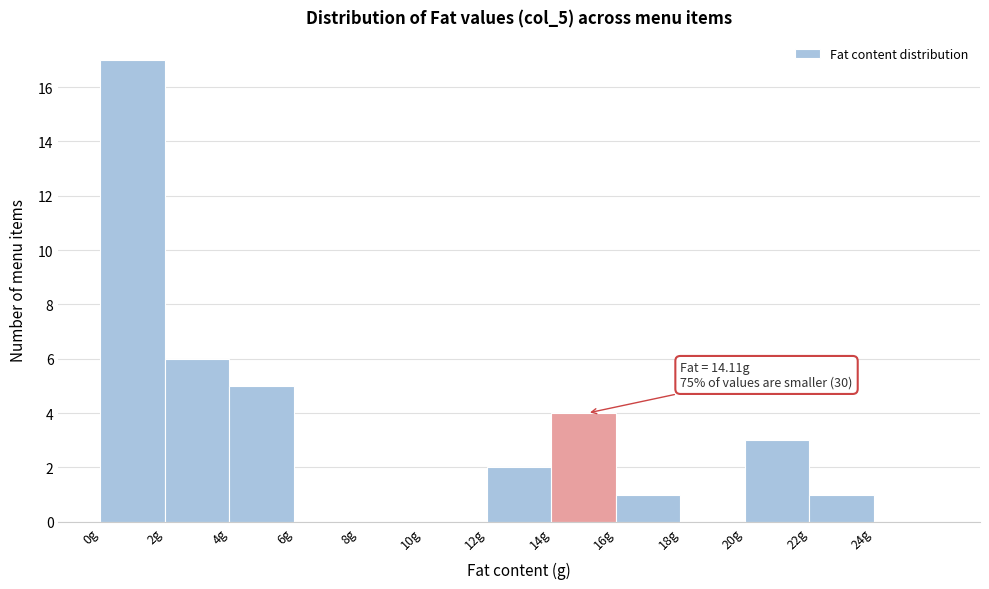

Over which range of the x-axis is the bar tallest?

0 to 2